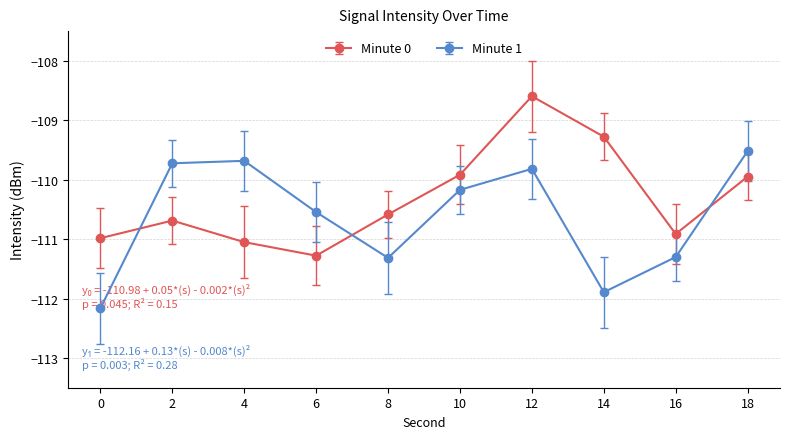

Which label corresponds to the largest value in the chart?

12